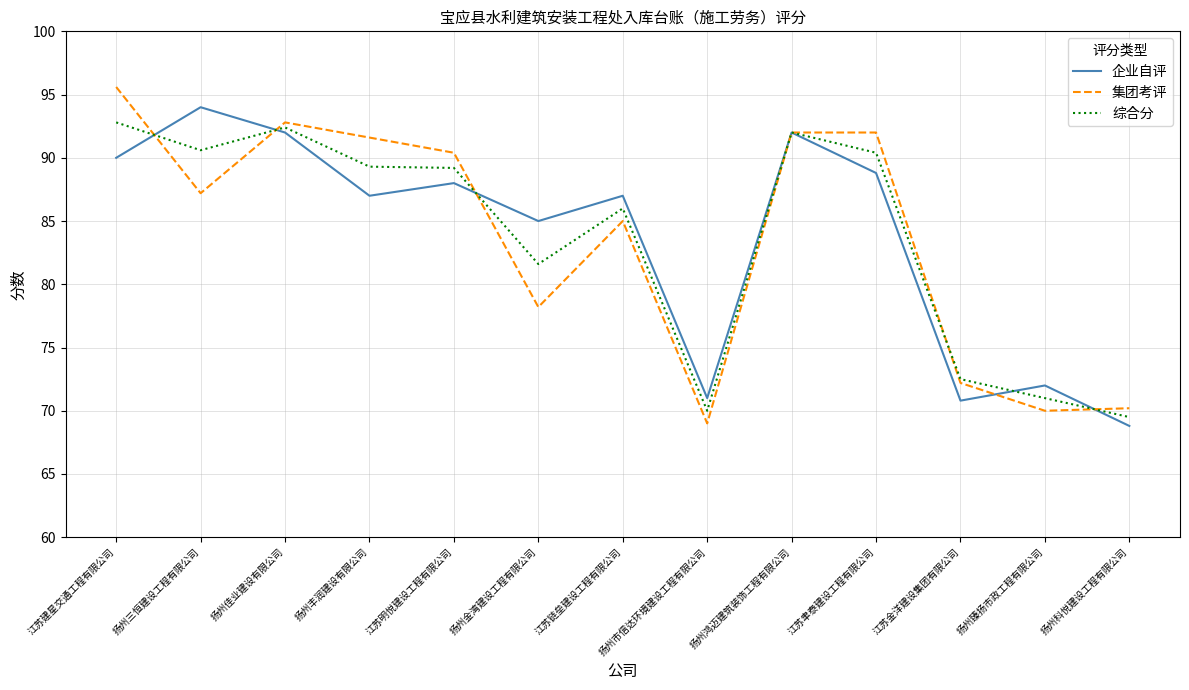

Which series has the largest range (max minus min)?

集团考评